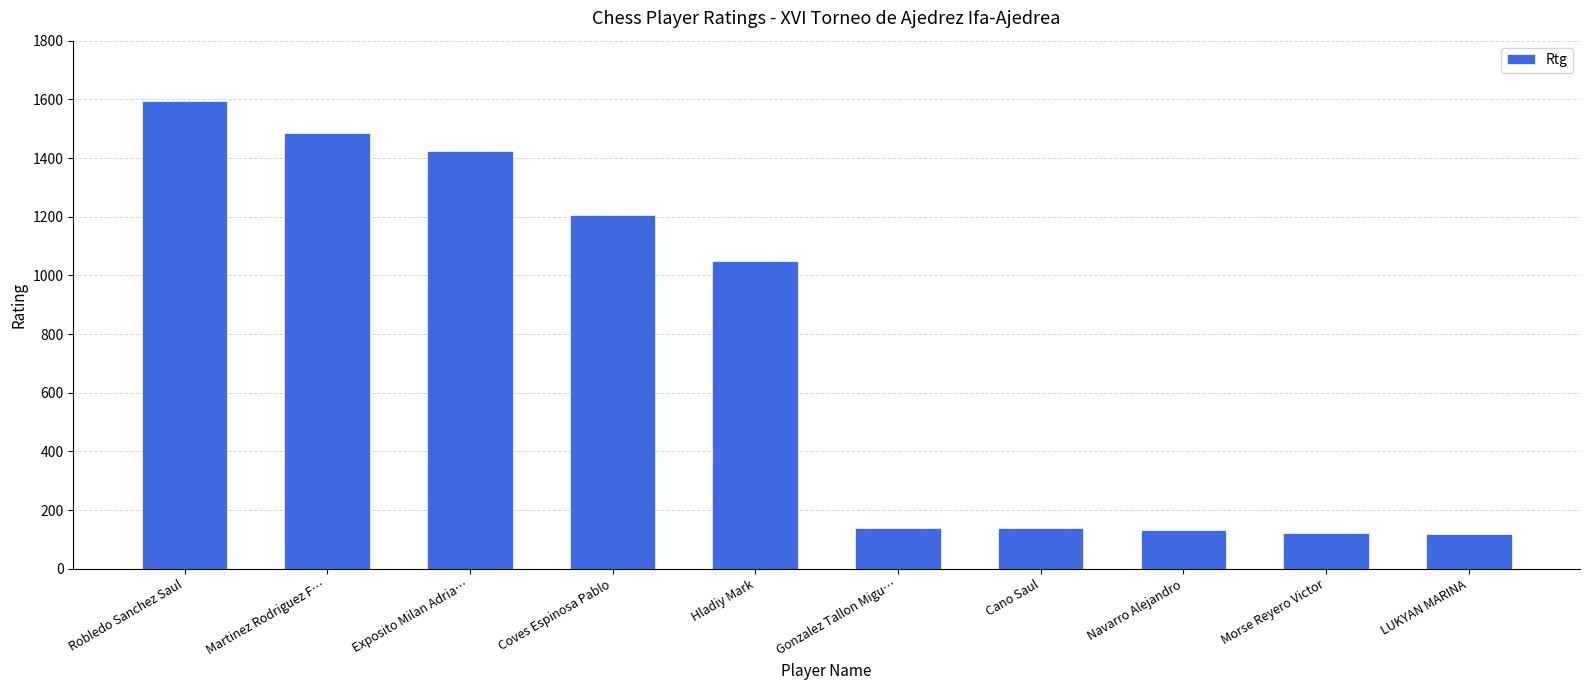

What value does the data have at Martinez Rodriguez F…, to the nearest 50?

1500